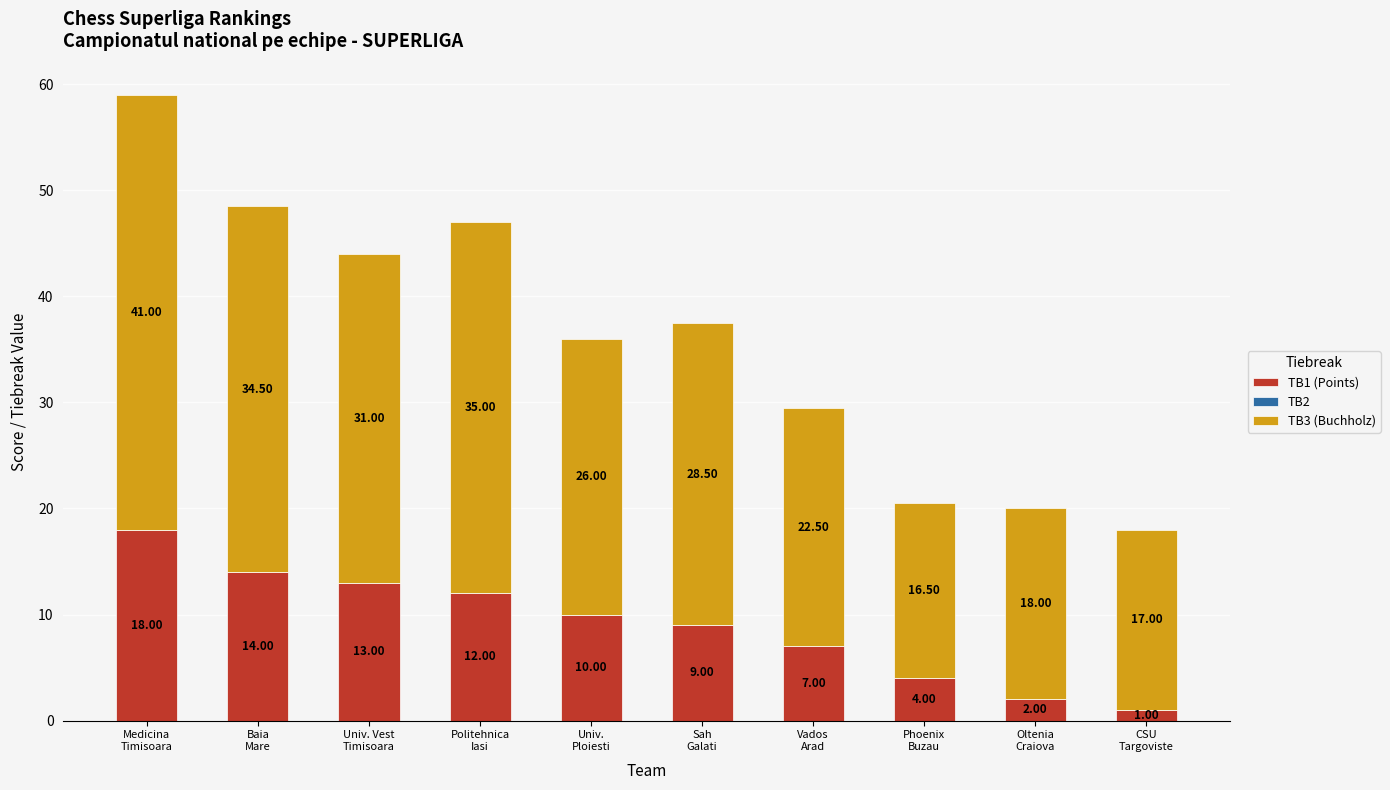

What is the difference between the second highest and minimum values in the TB1 (Points) series?

13.0